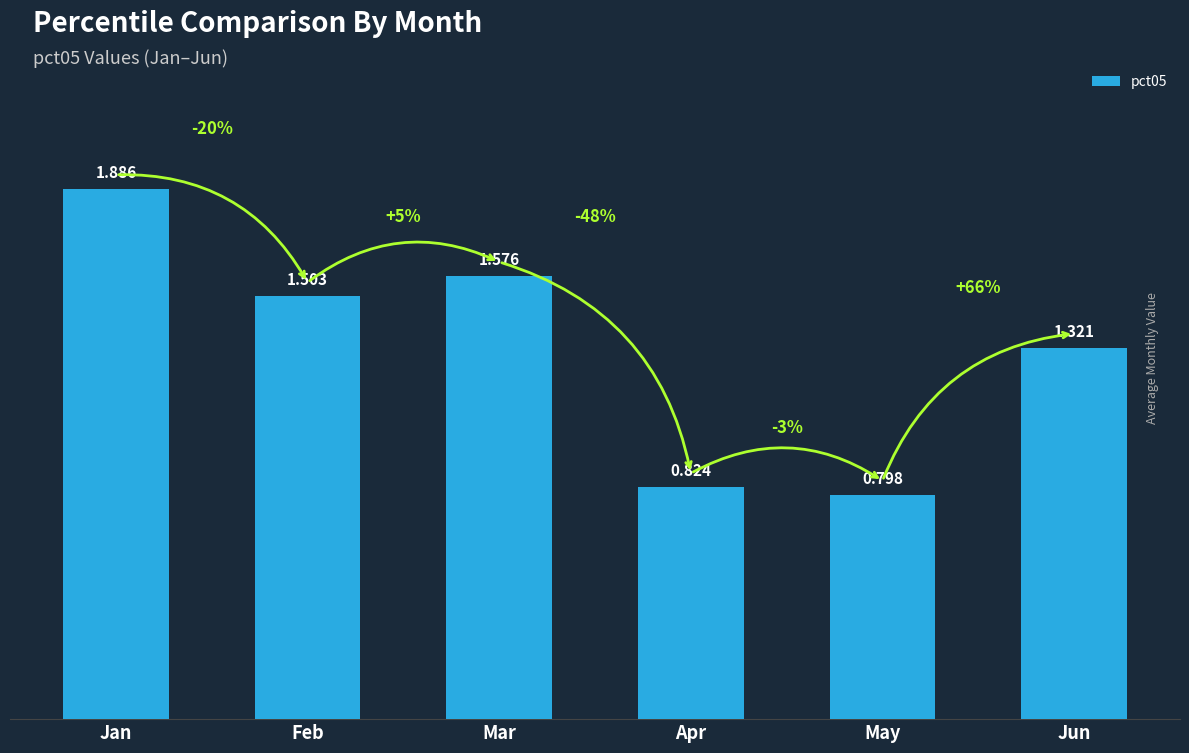

Are the bars grouped side by side (vs. stacked)?

No